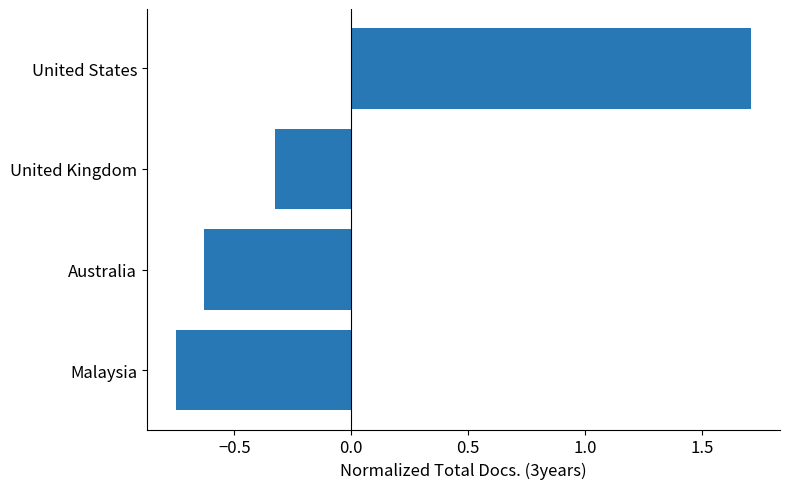

List the labels in order of value, largest first.

United States, United Kingdom, Australia, Malaysia